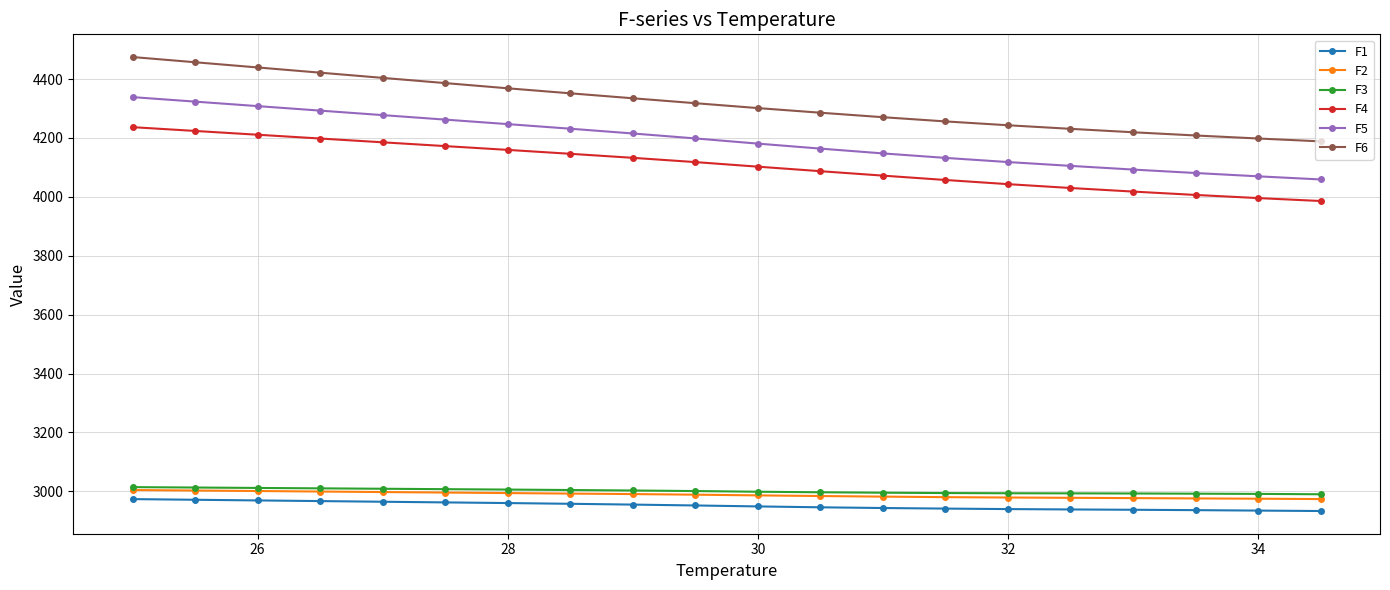

True or false: F4 and F1 cross at least once.

False